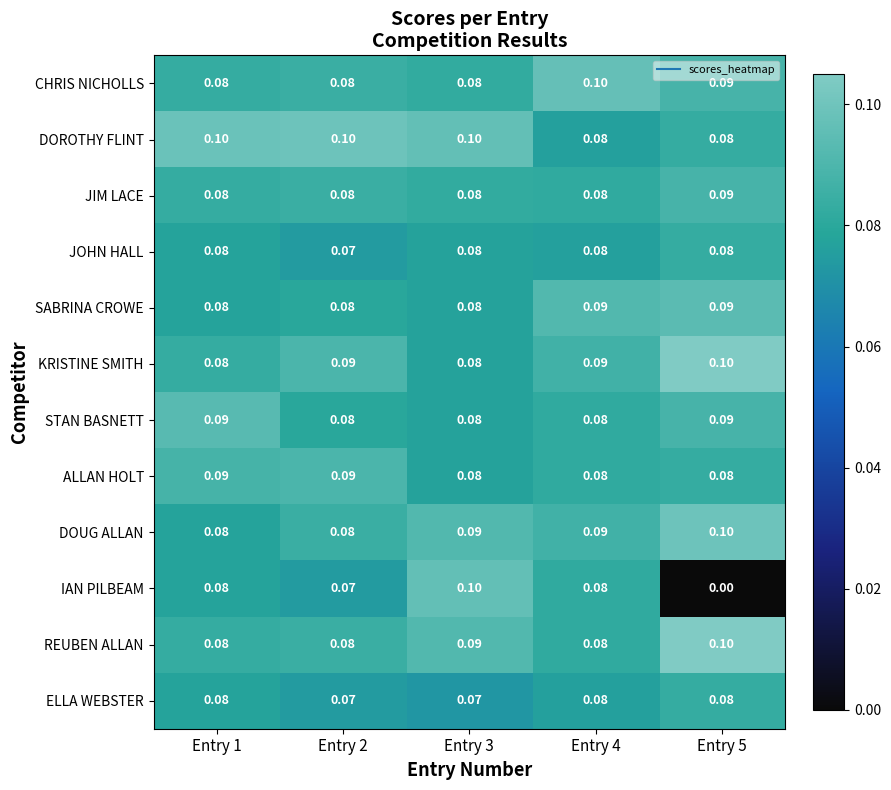

Which series has the largest total across all categories?

DOROTHY FLINT